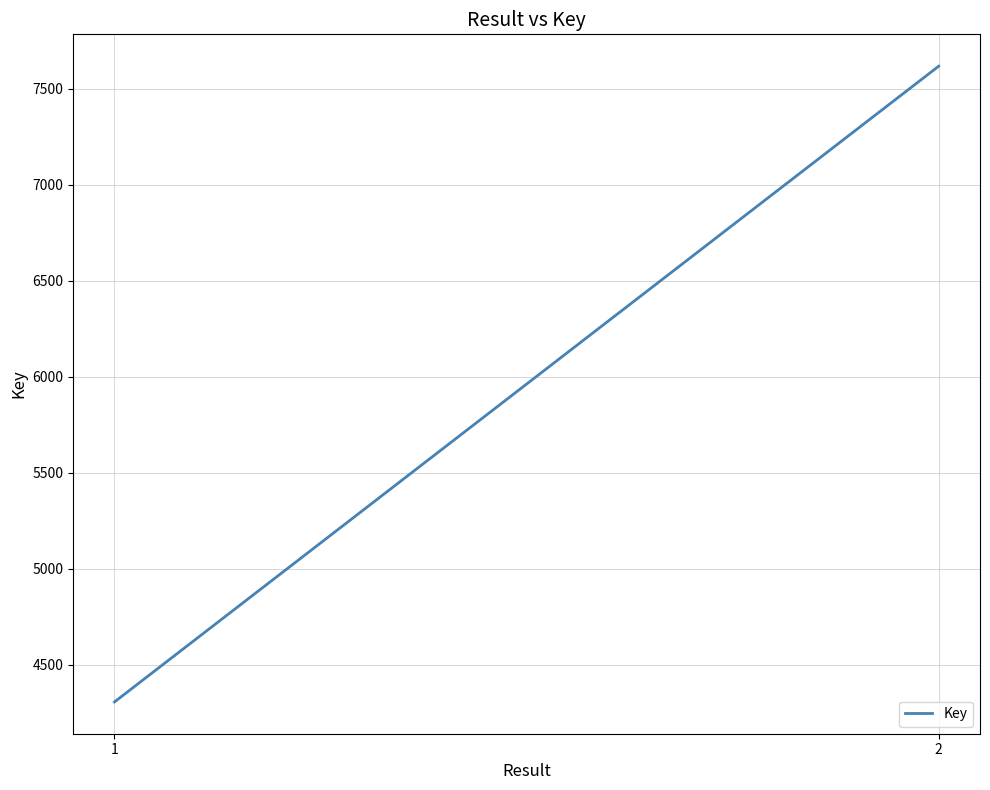

Reading left to right, what are all the values shown in this chart?

1=4307	2=7618